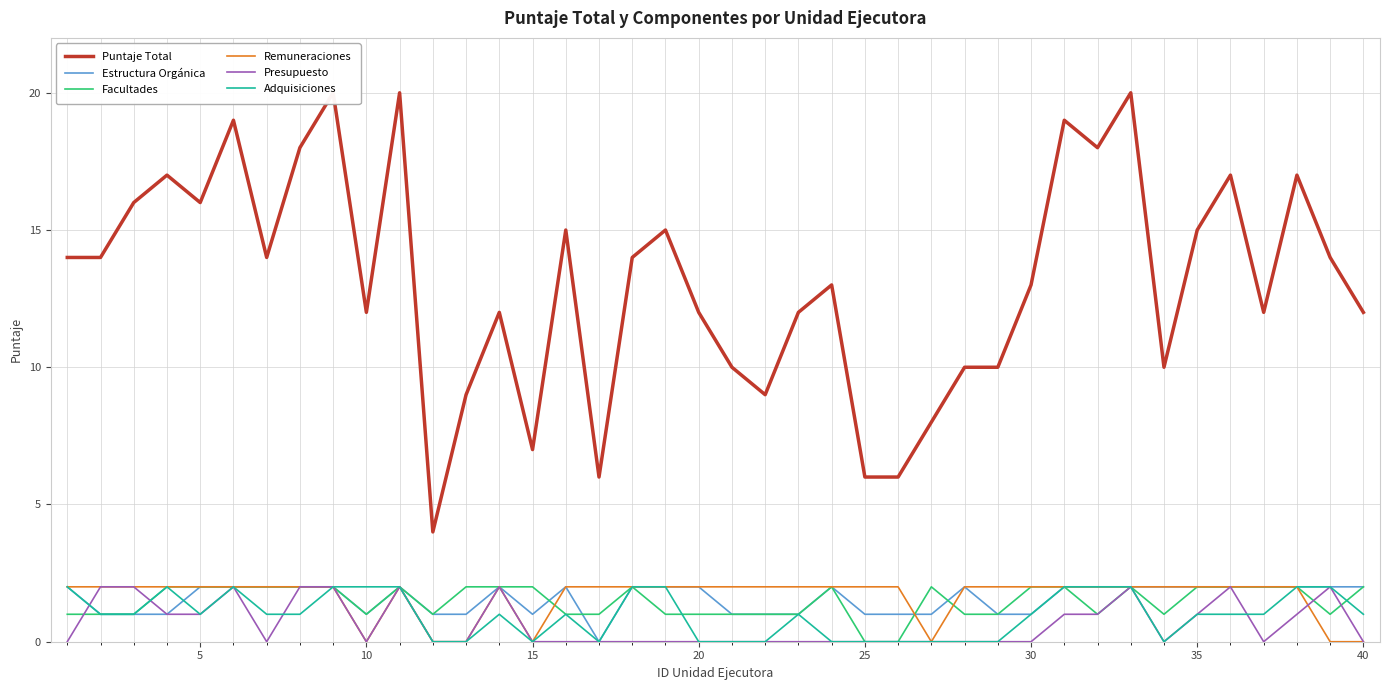

Reading right to left, list all the values displayed in this chart.

Puntaje Total: 12	14	17	12	17	15	10	20	18	19	13	10	10	8	6	6	13	12	9	10	12	15	14	6	15	7	12	9	4	20	12	20	18	14	19	16	17	16	14	14
Estructura Orgánica: 2	2	2	2	2	2	2	2	2	2	1	1	2	1	1	1	2	1	1	1	2	2	2	0	2	1	2	1	1	2	1	2	2	2	2	2	1	1	1	2
Facultades: 2	1	2	2	2	2	1	2	1	2	2	1	1	2	0	0	2	1	1	1	1	1	2	1	1	2	2	2	1	2	1	2	2	2	2	2	2	1	1	1
Remuneraciones: 0	0	2	2	2	2	2	2	2	2	2	2	2	0	2	2	2	2	2	2	2	2	2	2	2	0	2	0	0	2	0	2	2	2	2	2	2	2	2	2
Presupuesto: 0	2	1	0	2	1	0	2	1	1	0	0	0	0	0	0	0	0	0	0	0	0	0	0	0	0	2	0	0	2	0	2	2	0	2	1	1	2	2	0
Adquisiciones: 1	2	2	1	1	1	0	2	2	2	1	0	0	0	0	0	0	1	0	0	0	2	2	0	1	0	1	0	0	2	2	2	1	1	2	1	2	1	1	2